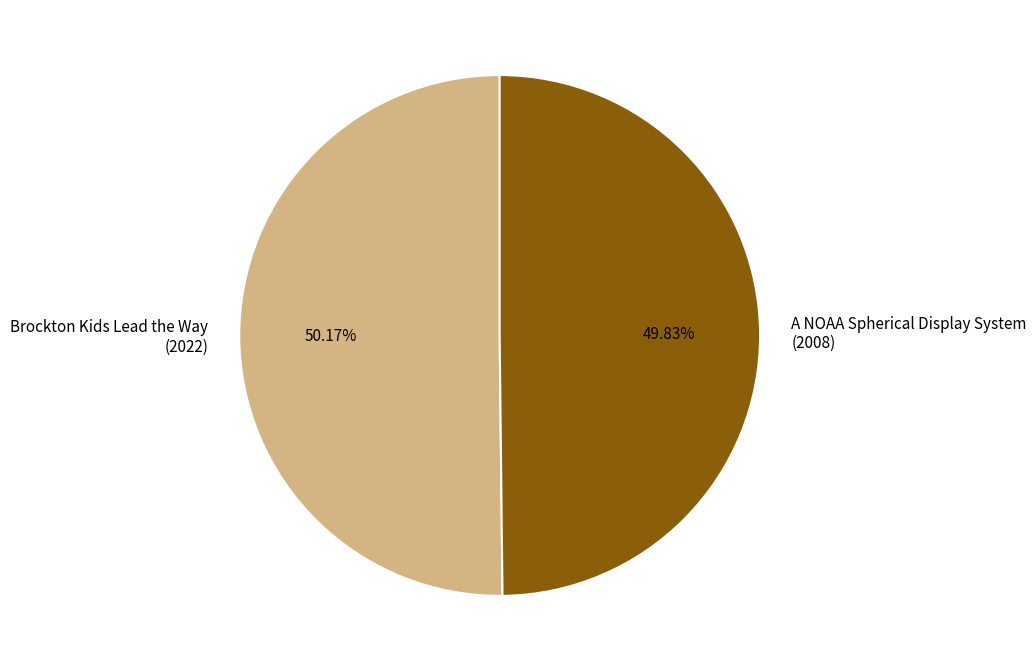

Does any single category account for the majority?

Yes